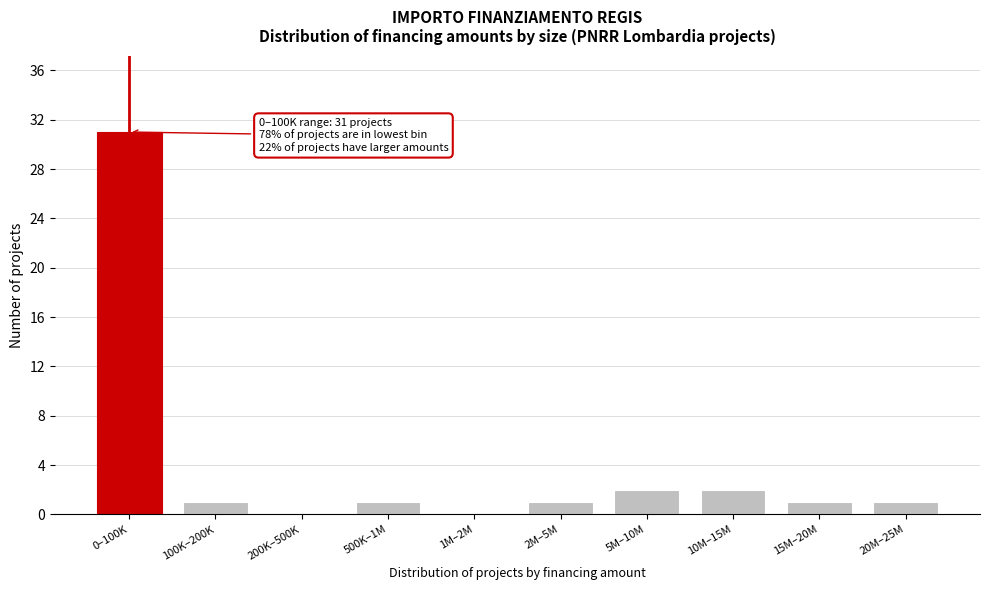

Reading left to right, transcribe all the data shown in this chart.

0–100K=31	100K–200K=1	200K–500K=0	500K–1M=1	1M–2M=0	2M–5M=1	5M–10M=2	10M–15M=2	15M–20M=1	20M–25M=1